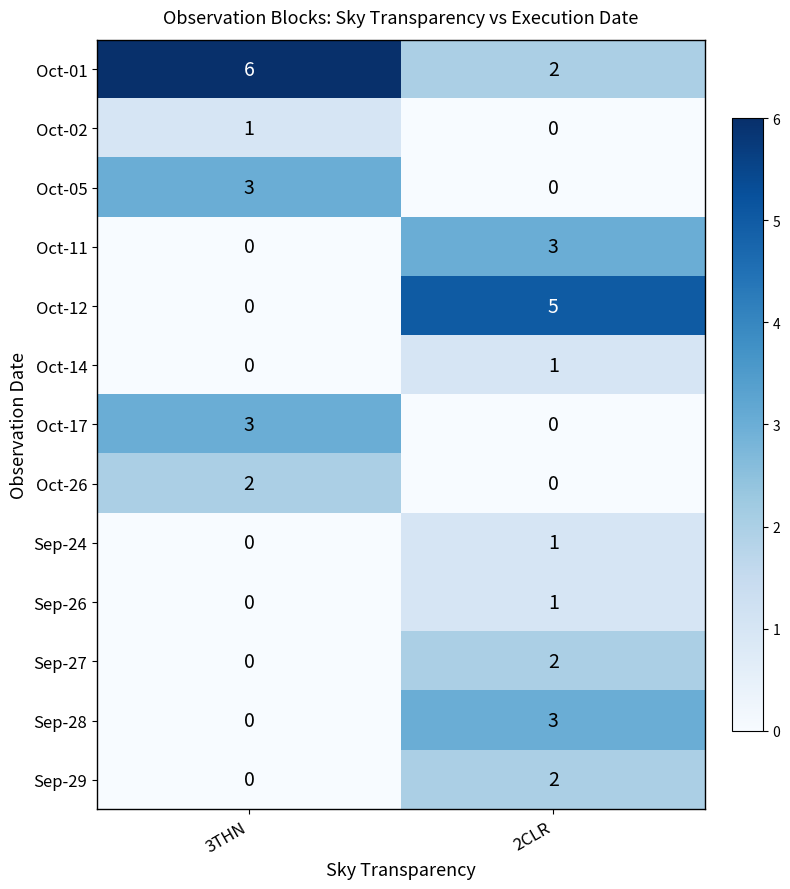

Where is Sep-24 nearest to the value 0?

3THN